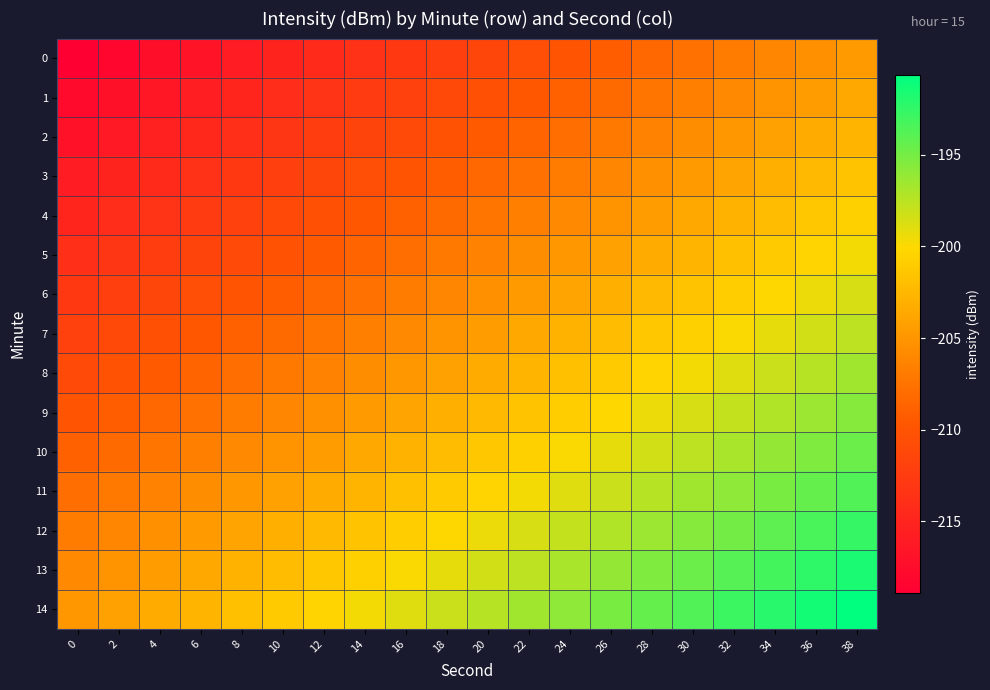

Reading left to right, list all the values displayed in this chart.

0: 0=-218.9	2=-218.1	4=-217.4	6=-216.6	8=-215.9	10=-215.1	12=-214.4	14=-213.6	16=-212.9	18=-212.1	20=-211.4	22=-210.6	24=-209.9	26=-209.1	28=-208.4	30=-207.6	32=-206.9	34=-206.1	36=-205.4	38=-204.6
1: 0=-217.9	2=-217.1	4=-216.4	6=-215.6	8=-214.9	10=-214.1	12=-213.4	14=-212.6	16=-211.9	18=-211.1	20=-210.4	22=-209.6	24=-208.9	26=-208.1	28=-207.4	30=-206.6	32=-205.9	34=-205.1	36=-204.4	38=-203.6
2: 0=-216.9	2=-216.1	4=-215.4	6=-214.6	8=-213.9	10=-213.1	12=-212.4	14=-211.6	16=-210.9	18=-210.1	20=-209.4	22=-208.6	24=-207.9	26=-207.1	28=-206.4	30=-205.6	32=-204.9	34=-204.1	36=-203.4	38=-202.6
3: 0=-215.9	2=-215.1	4=-214.4	6=-213.6	8=-212.9	10=-212.1	12=-211.4	14=-210.6	16=-209.9	18=-209.1	20=-208.4	22=-207.6	24=-206.9	26=-206.1	28=-205.4	30=-204.6	32=-203.9	34=-203.1	36=-202.4	38=-201.6
4: 0=-214.9	2=-214.1	4=-213.4	6=-212.6	8=-211.9	10=-211.1	12=-210.4	14=-209.6	16=-208.9	18=-208.1	20=-207.4	22=-206.6	24=-205.9	26=-205.1	28=-204.4	30=-203.6	32=-202.9	34=-202.1	36=-201.4	38=-200.6
5: 0=-213.9	2=-213.1	4=-212.4	6=-211.6	8=-210.9	10=-210.1	12=-209.4	14=-208.6	16=-207.9	18=-207.1	20=-206.4	22=-205.6	24=-204.9	26=-204.1	28=-203.4	30=-202.6	32=-201.9	34=-201.1	36=-200.4	38=-199.6
6: 0=-212.9	2=-212.1	4=-211.4	6=-210.6	8=-209.9	10=-209.1	12=-208.4	14=-207.6	16=-206.9	18=-206.1	20=-205.4	22=-204.6	24=-203.9	26=-203.1	28=-202.4	30=-201.6	32=-200.9	34=-200.1	36=-199.4	38=-198.6
7: 0=-211.9	2=-211.1	4=-210.4	6=-209.6	8=-208.9	10=-208.1	12=-207.4	14=-206.6	16=-205.9	18=-205.1	20=-204.4	22=-203.6	24=-202.9	26=-202.1	28=-201.4	30=-200.6	32=-199.9	34=-199.1	36=-198.4	38=-197.6
8: 0=-210.9	2=-210.1	4=-209.4	6=-208.6	8=-207.9	10=-207.1	12=-206.4	14=-205.6	16=-204.9	18=-204.1	20=-203.4	22=-202.6	24=-201.9	26=-201.1	28=-200.4	30=-199.6	32=-198.9	34=-198.1	36=-197.4	38=-196.6
9: 0=-209.9	2=-209.1	4=-208.4	6=-207.6	8=-206.9	10=-206.1	12=-205.4	14=-204.6	16=-203.9	18=-203.1	20=-202.4	22=-201.6	24=-200.9	26=-200.1	28=-199.4	30=-198.6	32=-197.9	34=-197.1	36=-196.4	38=-195.6
10: 0=-208.9	2=-208.1	4=-207.4	6=-206.6	8=-205.9	10=-205.1	12=-204.4	14=-203.6	16=-202.9	18=-202.1	20=-201.4	22=-200.6	24=-199.9	26=-199.1	28=-198.4	30=-197.6	32=-196.9	34=-196.1	36=-195.4	38=-194.6
11: 0=-207.9	2=-207.1	4=-206.4	6=-205.6	8=-204.9	10=-204.1	12=-203.4	14=-202.6	16=-201.9	18=-201.1	20=-200.4	22=-199.6	24=-198.9	26=-198.1	28=-197.4	30=-196.6	32=-195.9	34=-195.1	36=-194.4	38=-193.6
12: 0=-206.9	2=-206.1	4=-205.4	6=-204.6	8=-203.9	10=-203.1	12=-202.4	14=-201.6	16=-200.9	18=-200.1	20=-199.4	22=-198.6	24=-197.9	26=-197.1	28=-196.4	30=-195.6	32=-194.9	34=-194.1	36=-193.4	38=-192.6
13: 0=-205.9	2=-205.1	4=-204.4	6=-203.6	8=-202.9	10=-202.1	12=-201.4	14=-200.6	16=-199.9	18=-199.1	20=-198.4	22=-197.6	24=-196.9	26=-196.1	28=-195.4	30=-194.6	32=-193.9	34=-193.1	36=-192.4	38=-191.6
14: 0=-204.9	2=-204.1	4=-203.4	6=-202.6	8=-201.9	10=-201.1	12=-200.4	14=-199.6	16=-198.9	18=-198.1	20=-197.4	22=-196.6	24=-195.9	26=-195.1	28=-194.4	30=-193.6	32=-192.9	34=-192.1	36=-191.4	38=-190.6